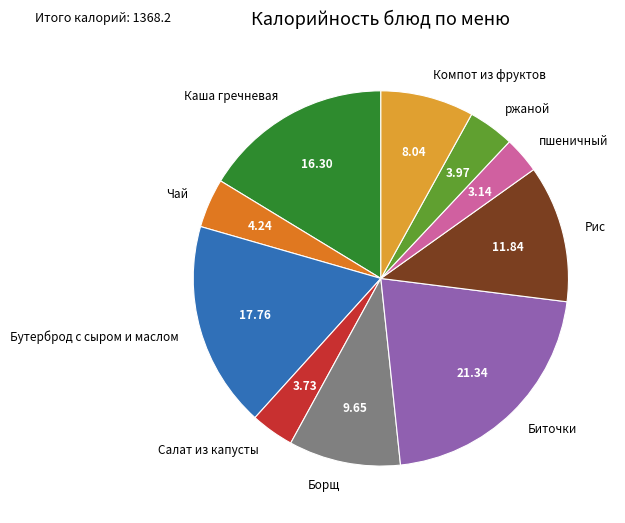

Which category has the biggest portion of the pie?

Биточки